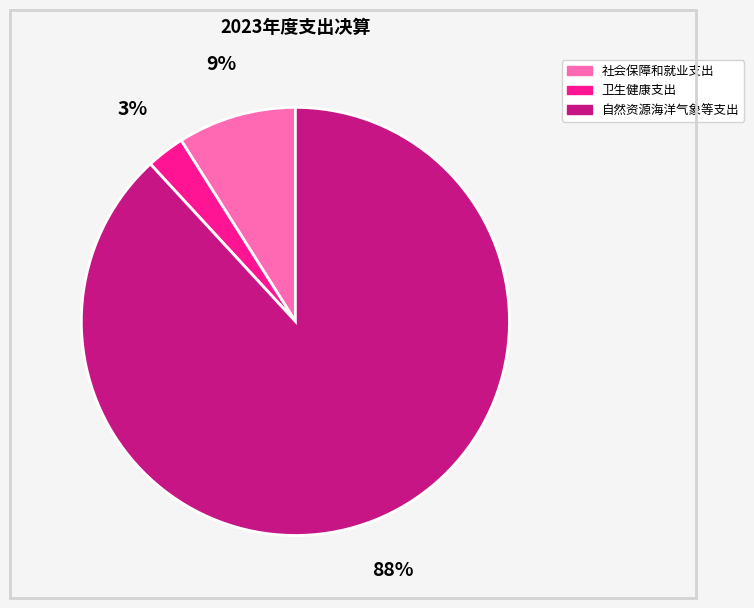

Which has a higher value, 社会保障和就业支出 or 自然资源海洋气象等支出?

自然资源海洋气象等支出